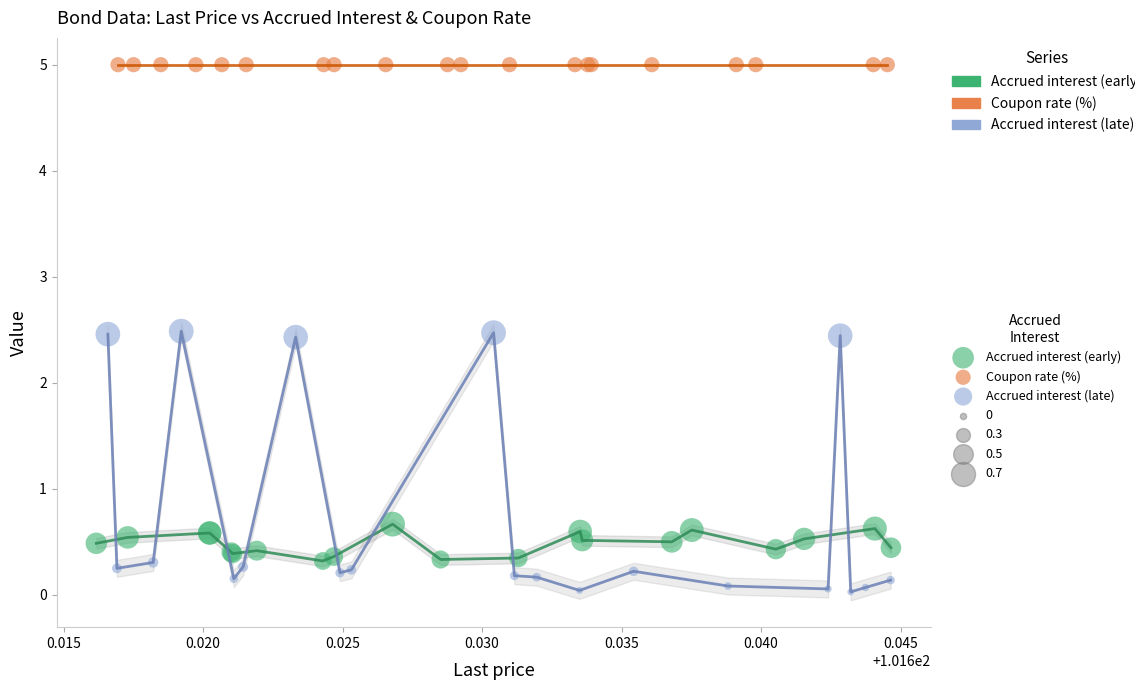

Which series contains the lowest Y value?

Accrued interest (late)